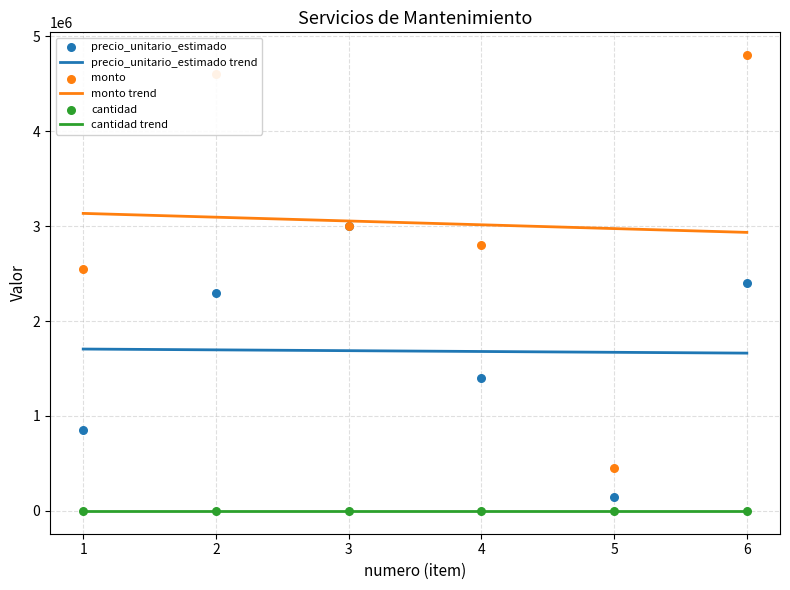

Which series contains the lowest Y value?

cantidad